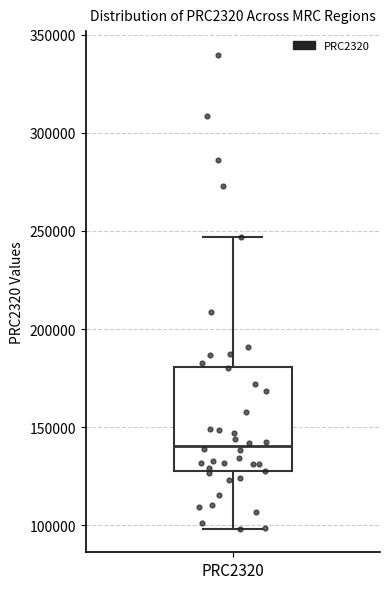

Read this box plot against the y-axis: the position of the median line, the range covered by the box, and the ends of both whiskers. The values are not printed on the chart, so give them approximately, as read against the axis.

median 140000, box 130000 to 180000, whiskers 100000 to 245000